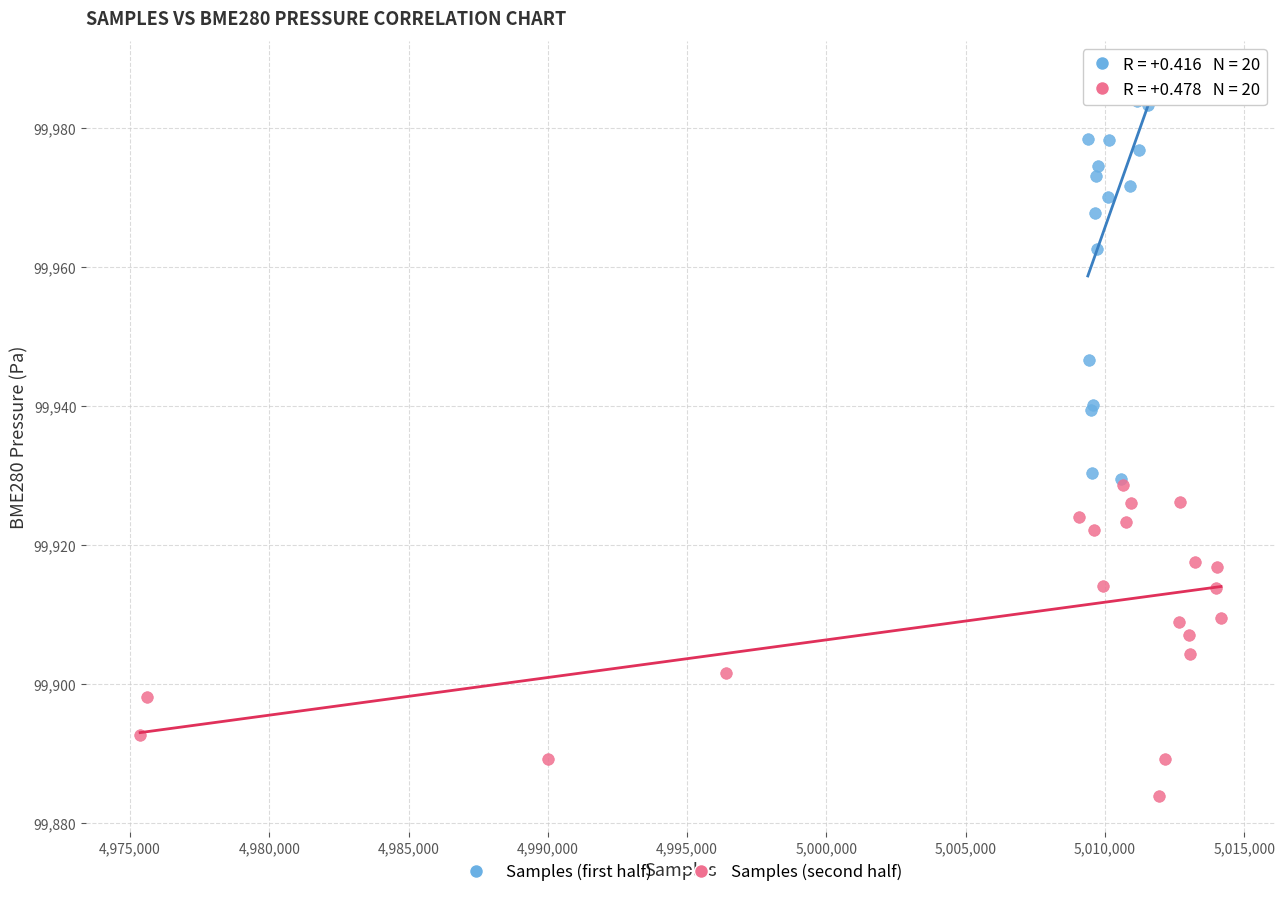

Which series reaches the maximum Y coordinate?

Samples (first half)